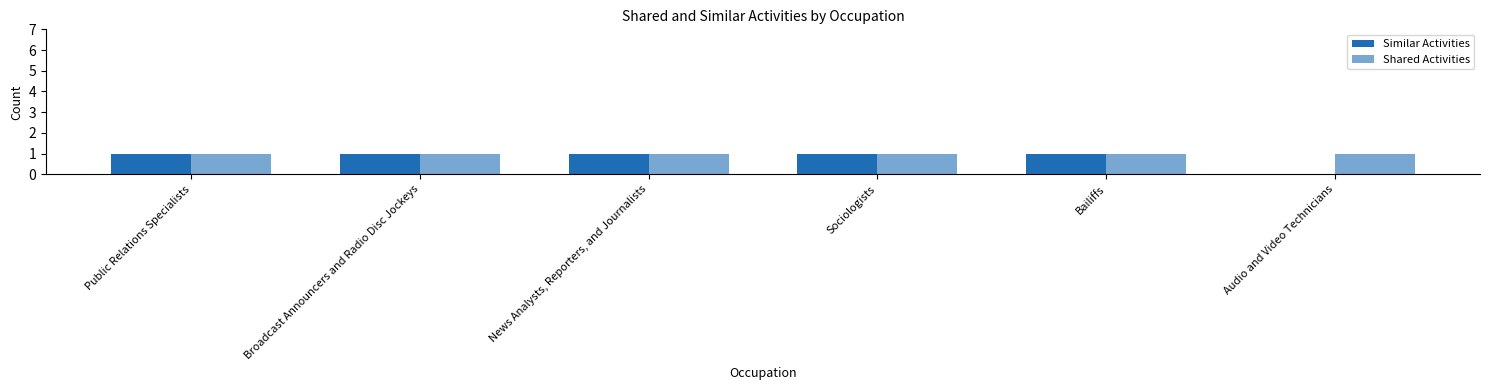

Are the bars horizontal?

No